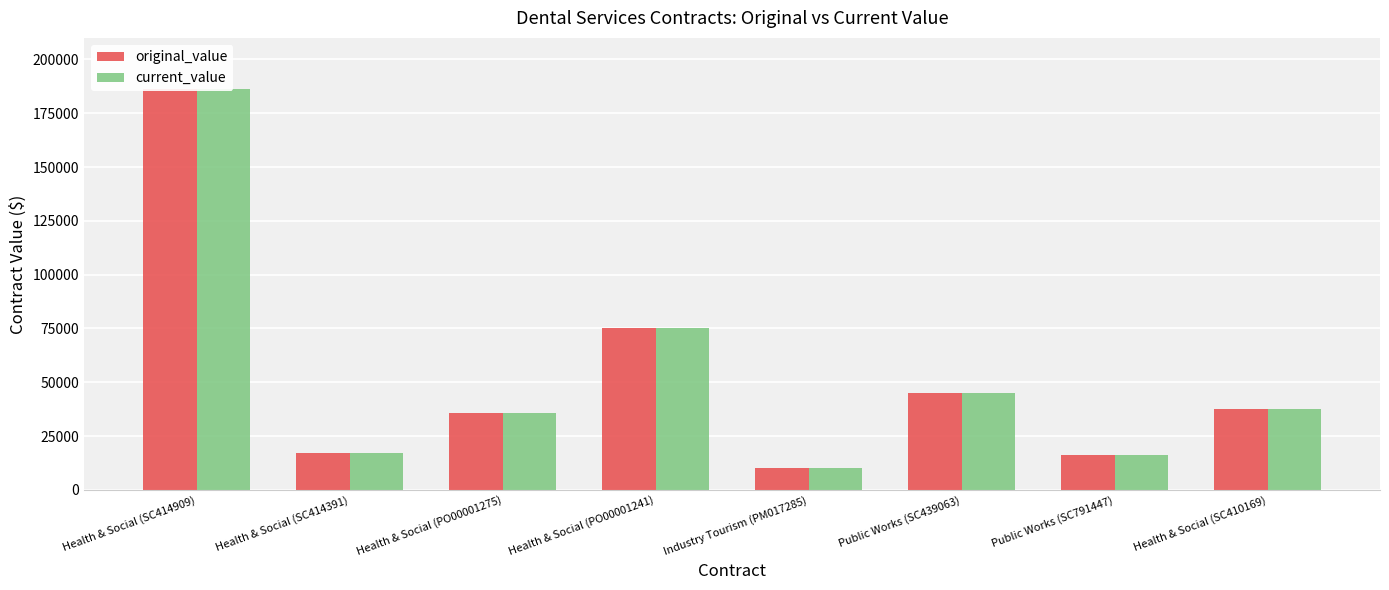

Which series changed the most between Health & Social (SC414391) and Public Works (SC791447)?

original_value